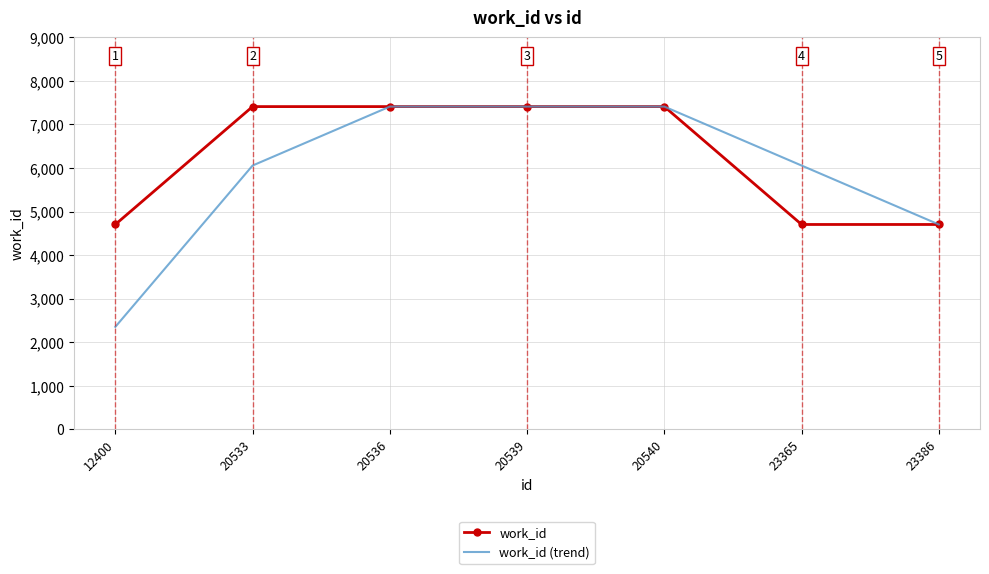

At 20533, list the series in order from largest to smallest.

work_id, work_id (trend)